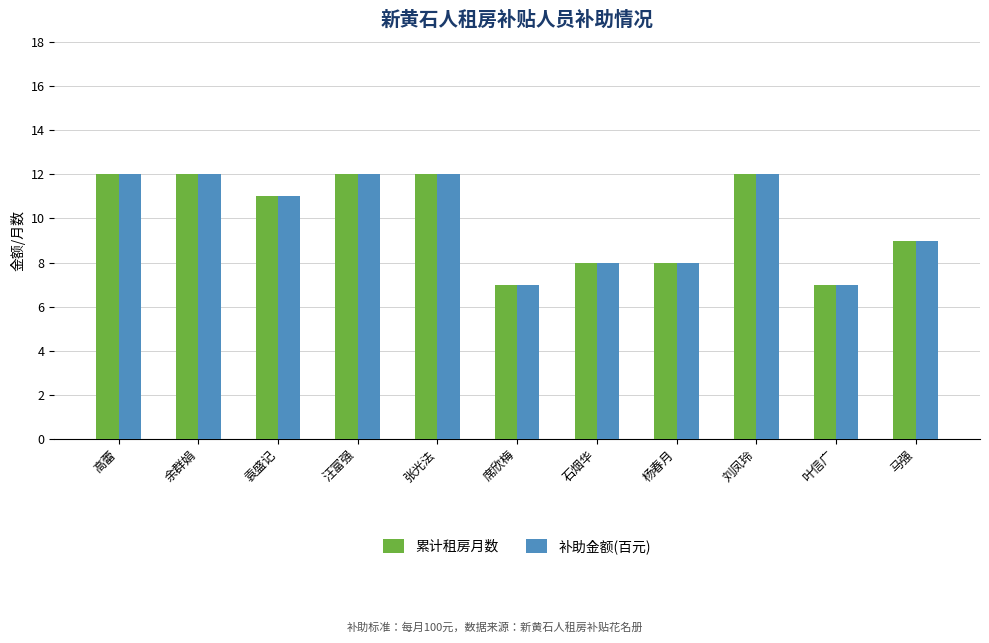

What is the maximum value for 补助金额(百元)?

12